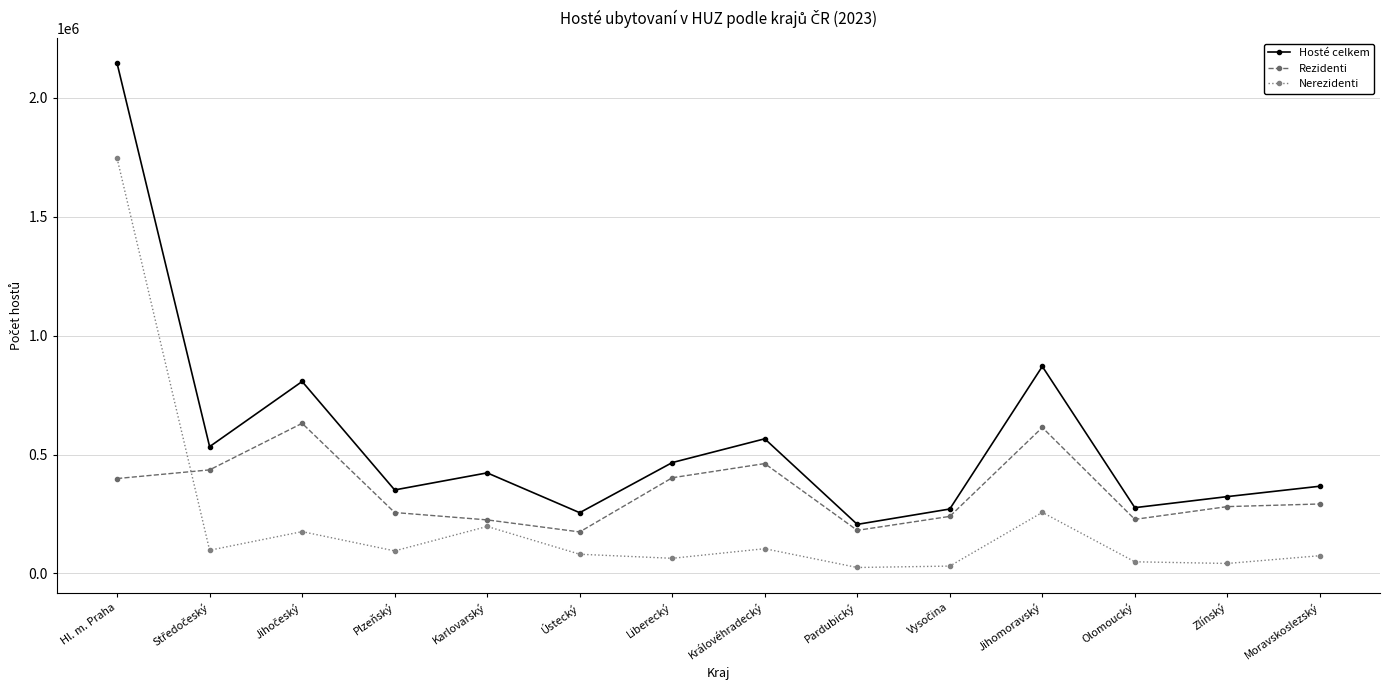

What are all the series names shown in the legend?

Hosté celkem, Rezidenti, Nerezidenti